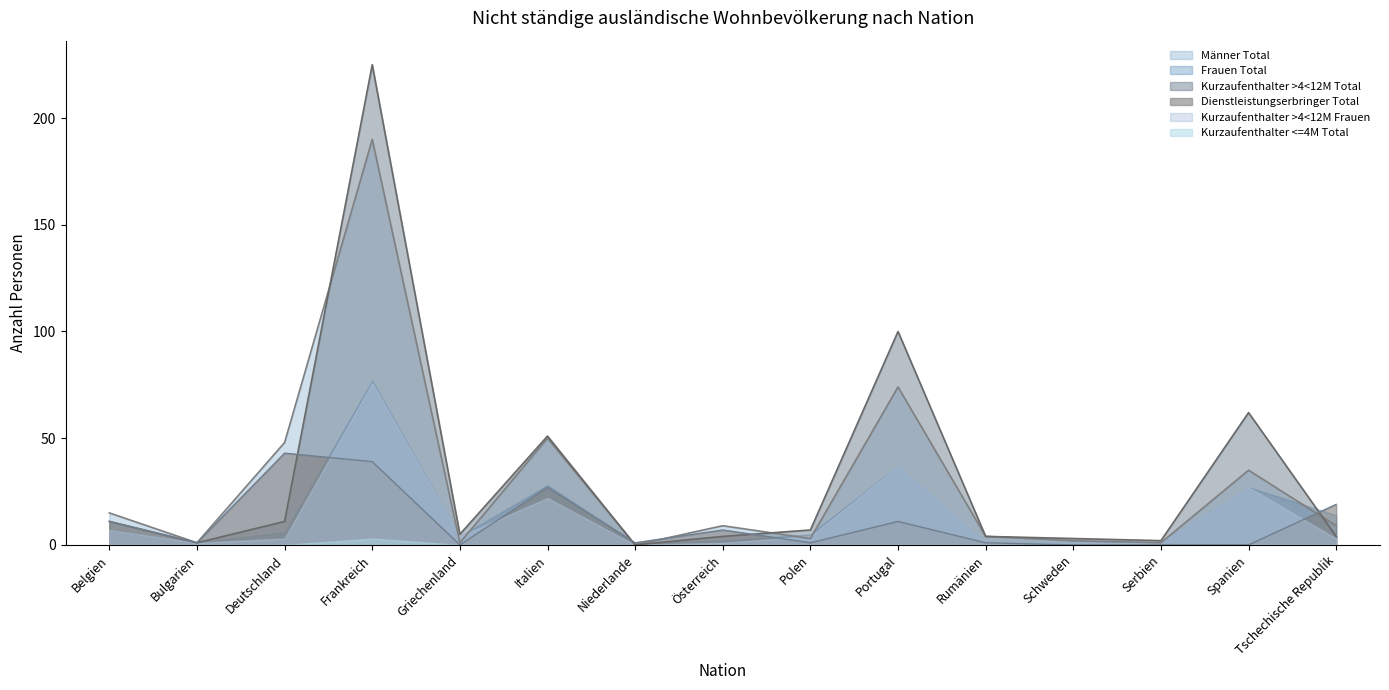

What position from the left is Italien?

6